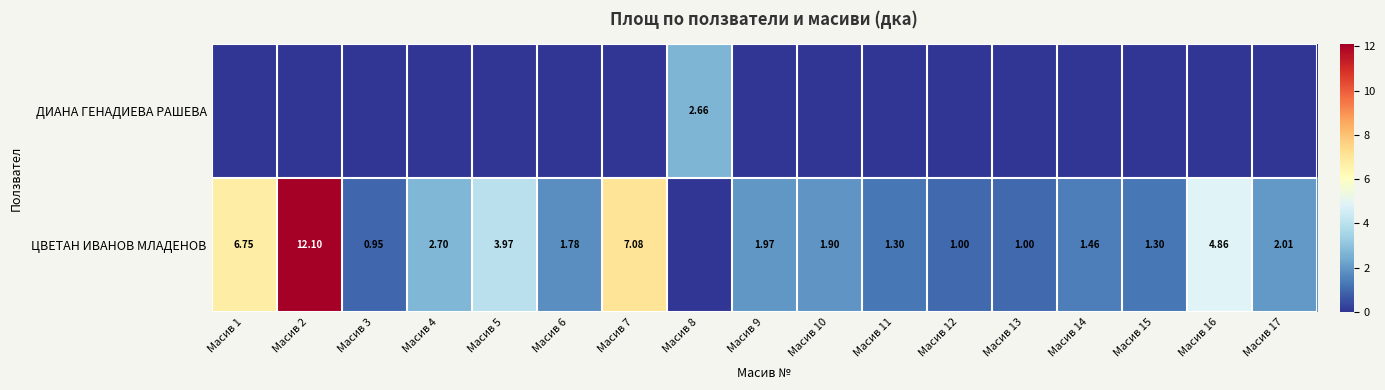

Is the value of ЦВЕТАН ИВАНОВ МЛАДЕНОВ at Масив 14 greater than the value of ДИАНА ГЕНАДИЕВА РАШЕВА at Масив 8?

No